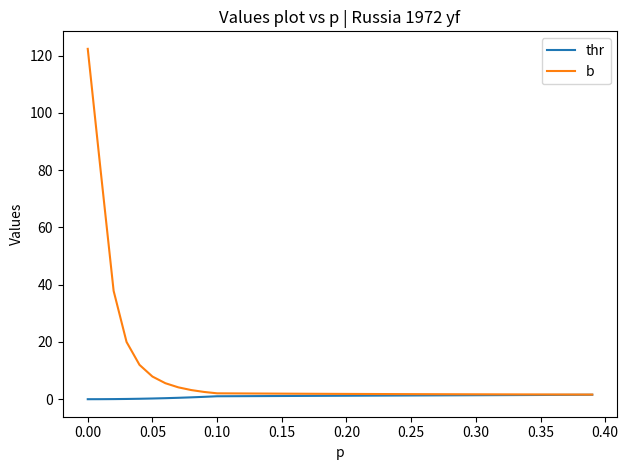

What is the greatest value displayed?

122.4